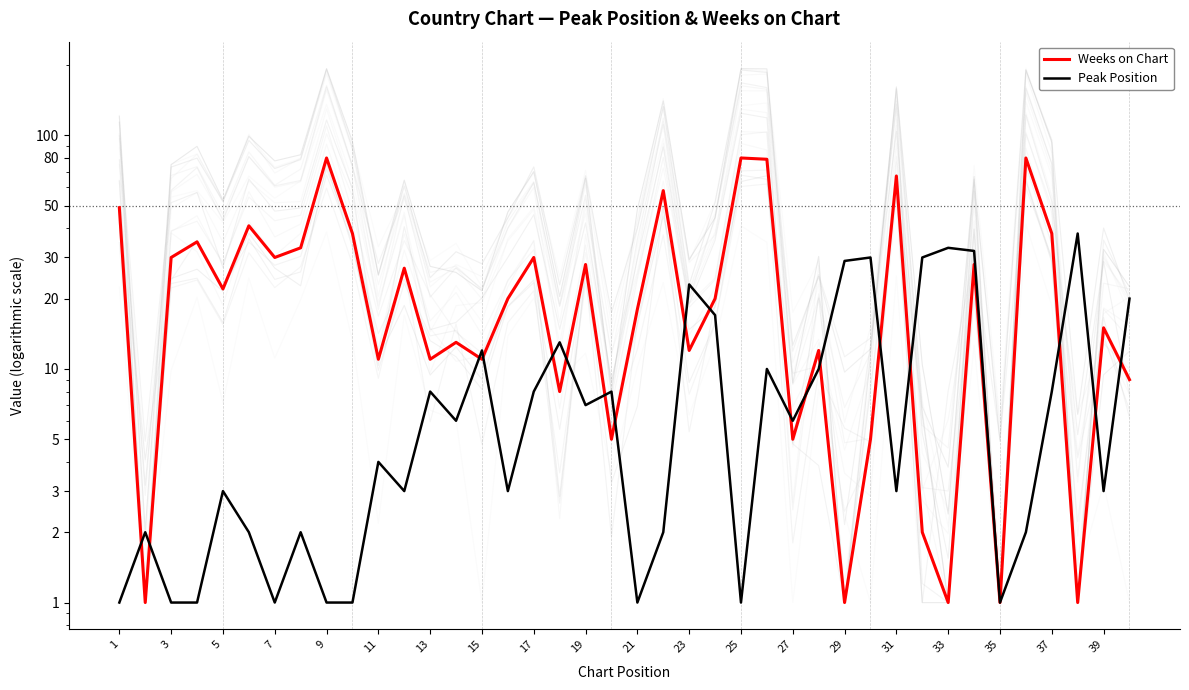

How many interior local peaks does the Peak Position series have?

13